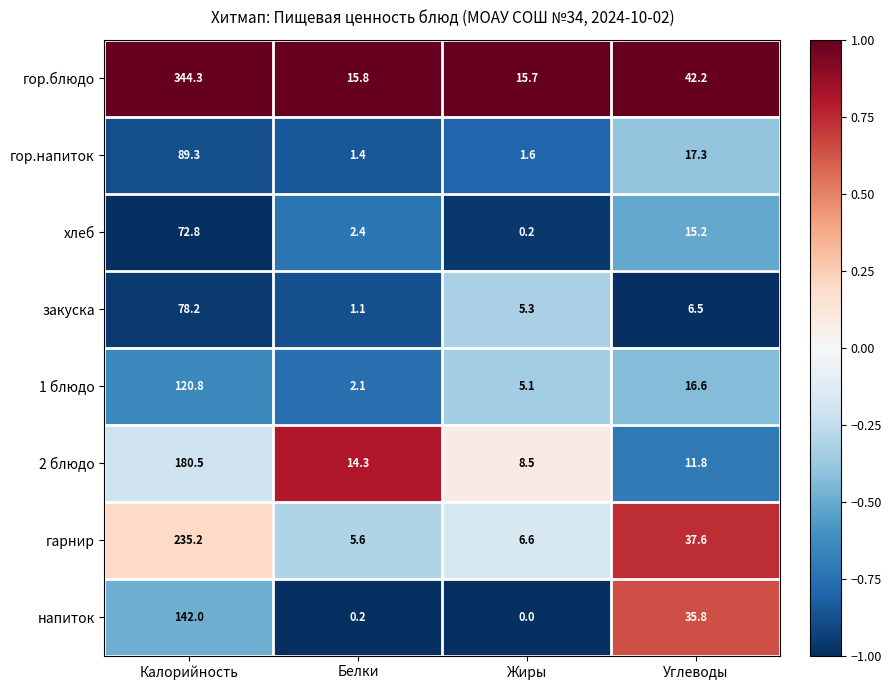

True or false: 1 блюдо has a value of 16.6 at Углеводы.

True